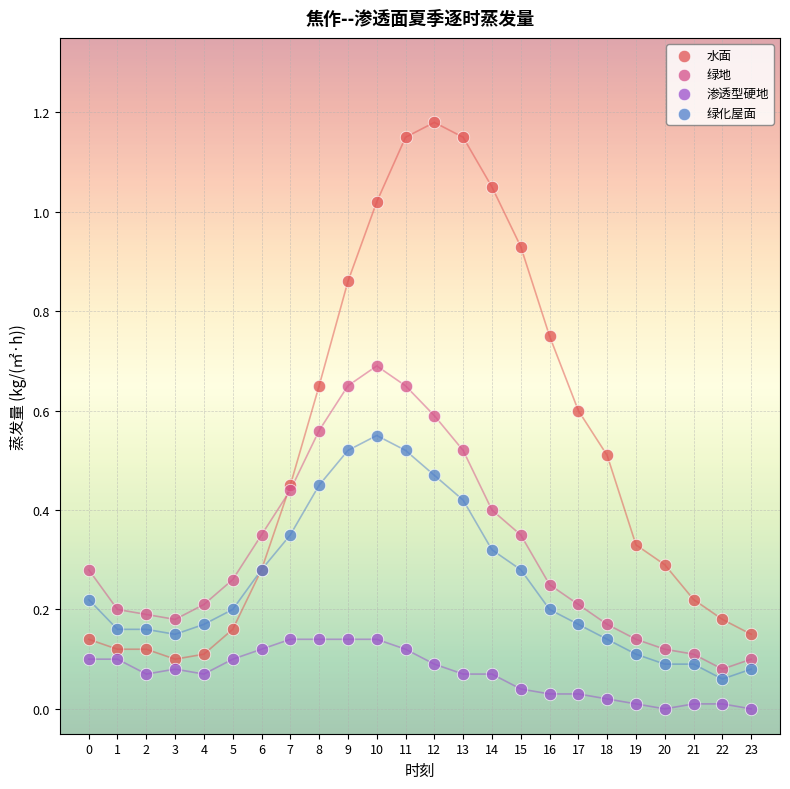

What are all the series names shown in the legend?

水面, 绿地, 渗透型硬地, 绿化屋面